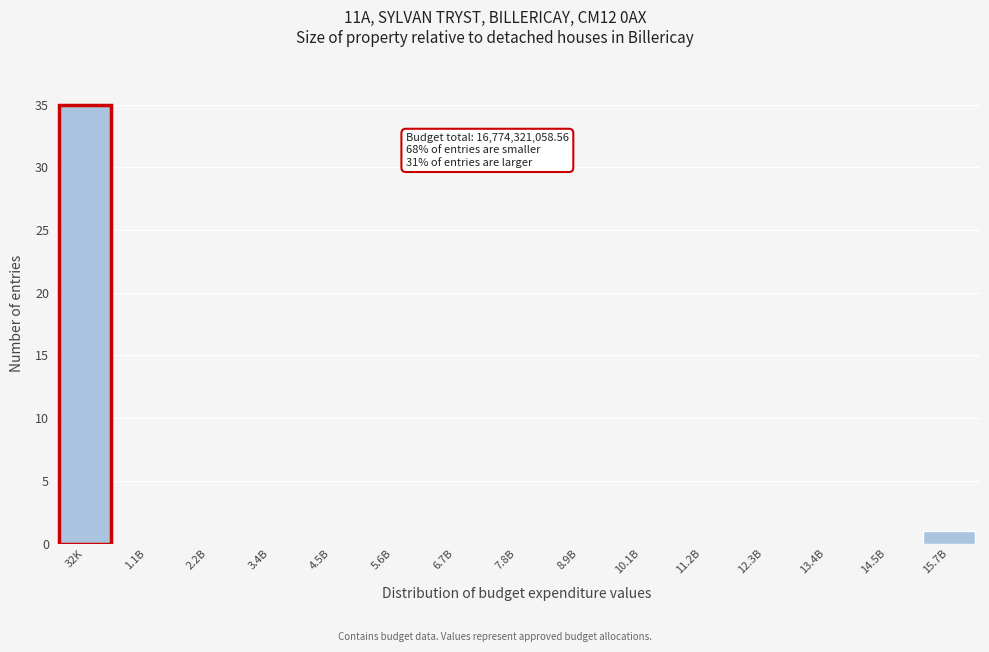

Reading left to right, list all the values displayed in this chart.

32K=35	1.1B=0	2.2B=0	3.4B=0	4.5B=0	5.6B=0	6.7B=0	7.8B=0	8.9B=0	10.1B=0	11.2B=0	12.3B=0	13.4B=0	14.5B=0	15.7B=1